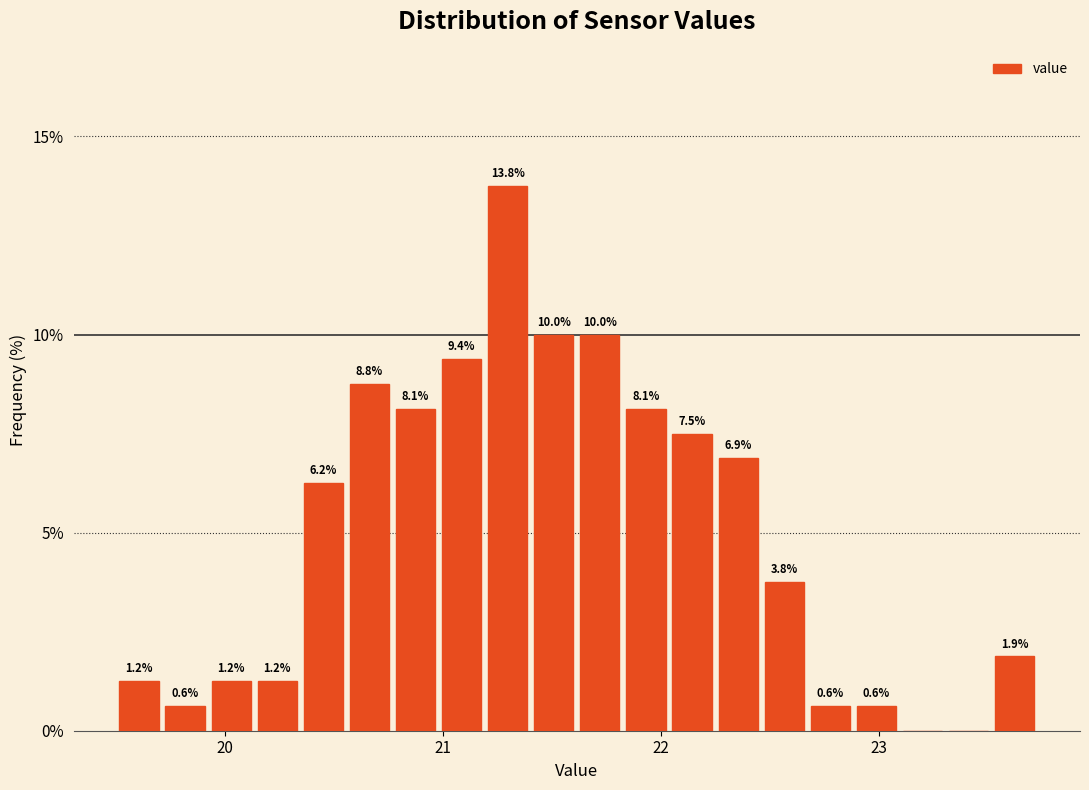

Around what value on the x-axis is the tallest bar? Give the approximate position of its centre, as read against the axis.

21.3